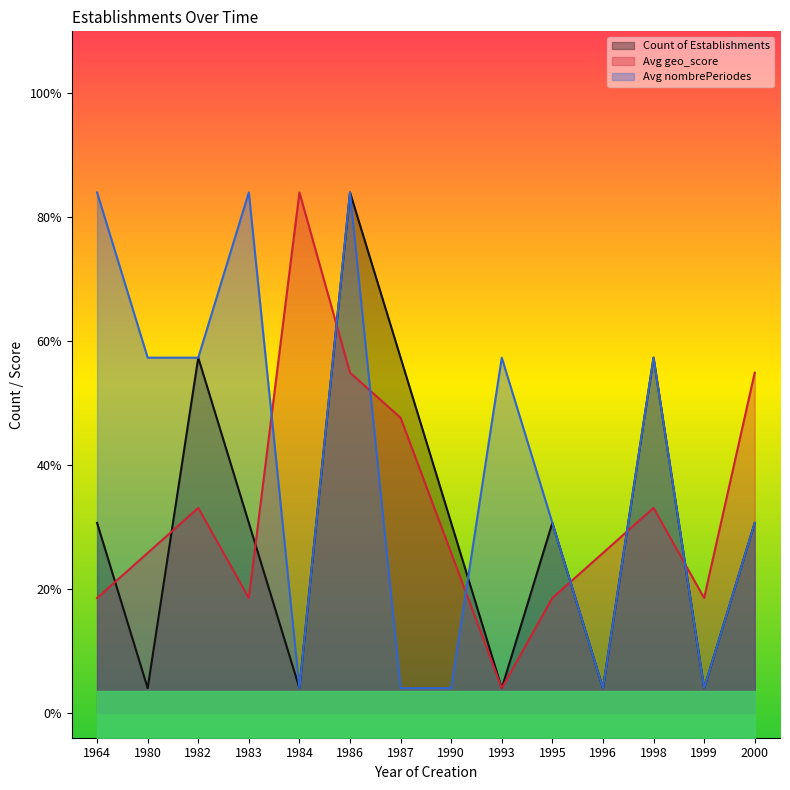

What is the average value of the Avg nombrePeriodes series?

2.0